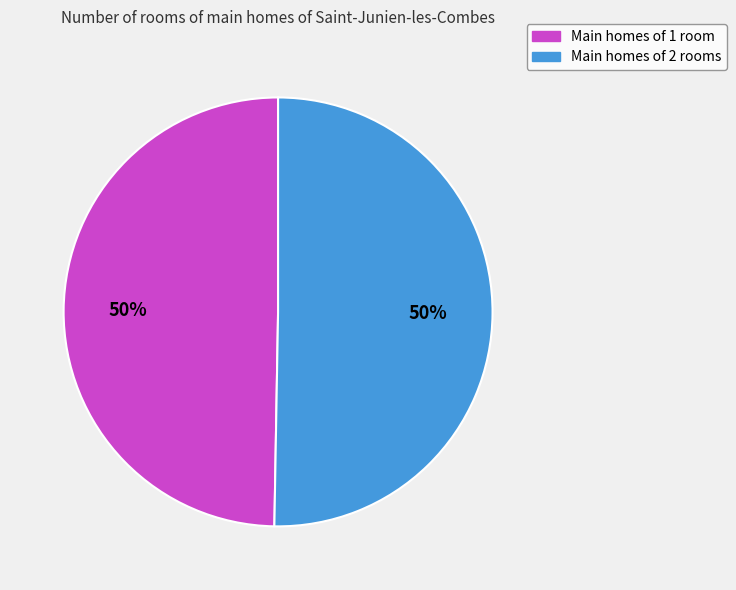

How many slices are in this pie chart?

2